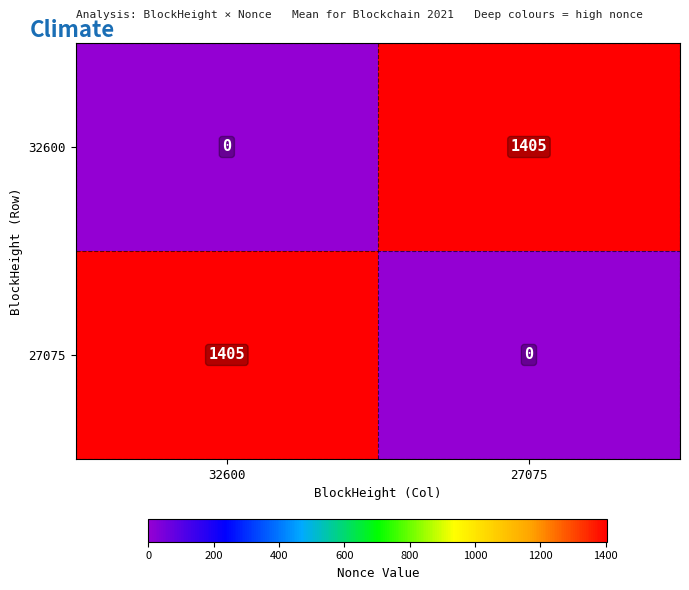

True or false: 32600 has a value of 488 at 32600.

False